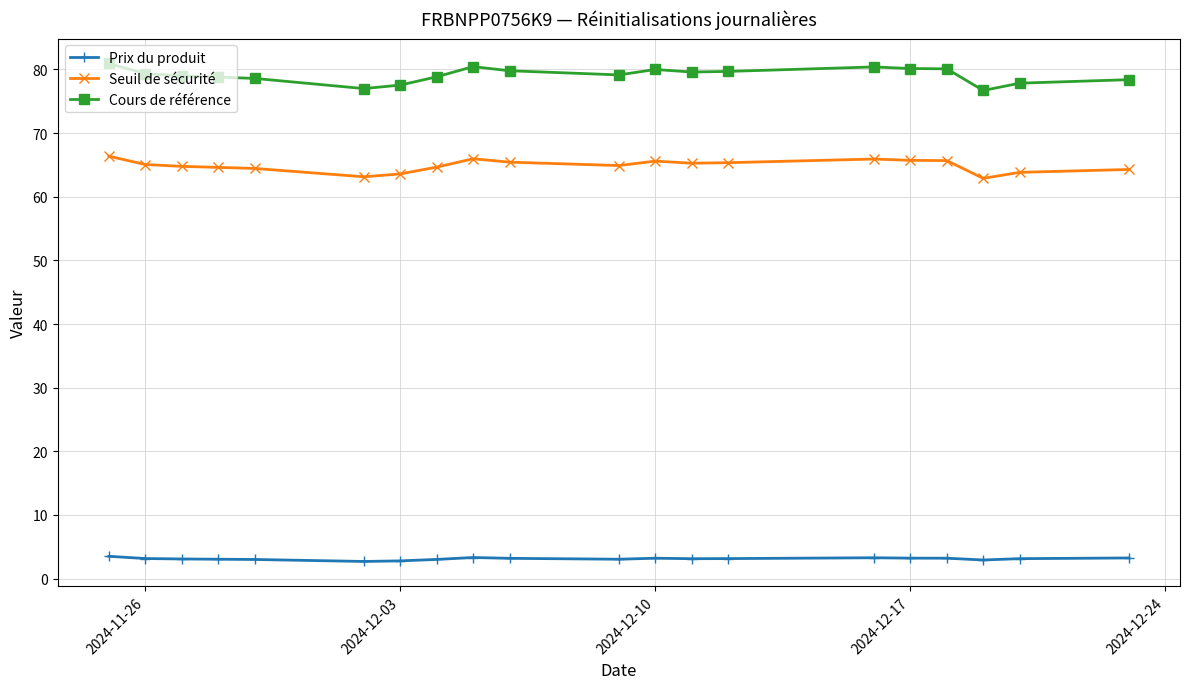

At how many categories does at least one series exceed 24?

20